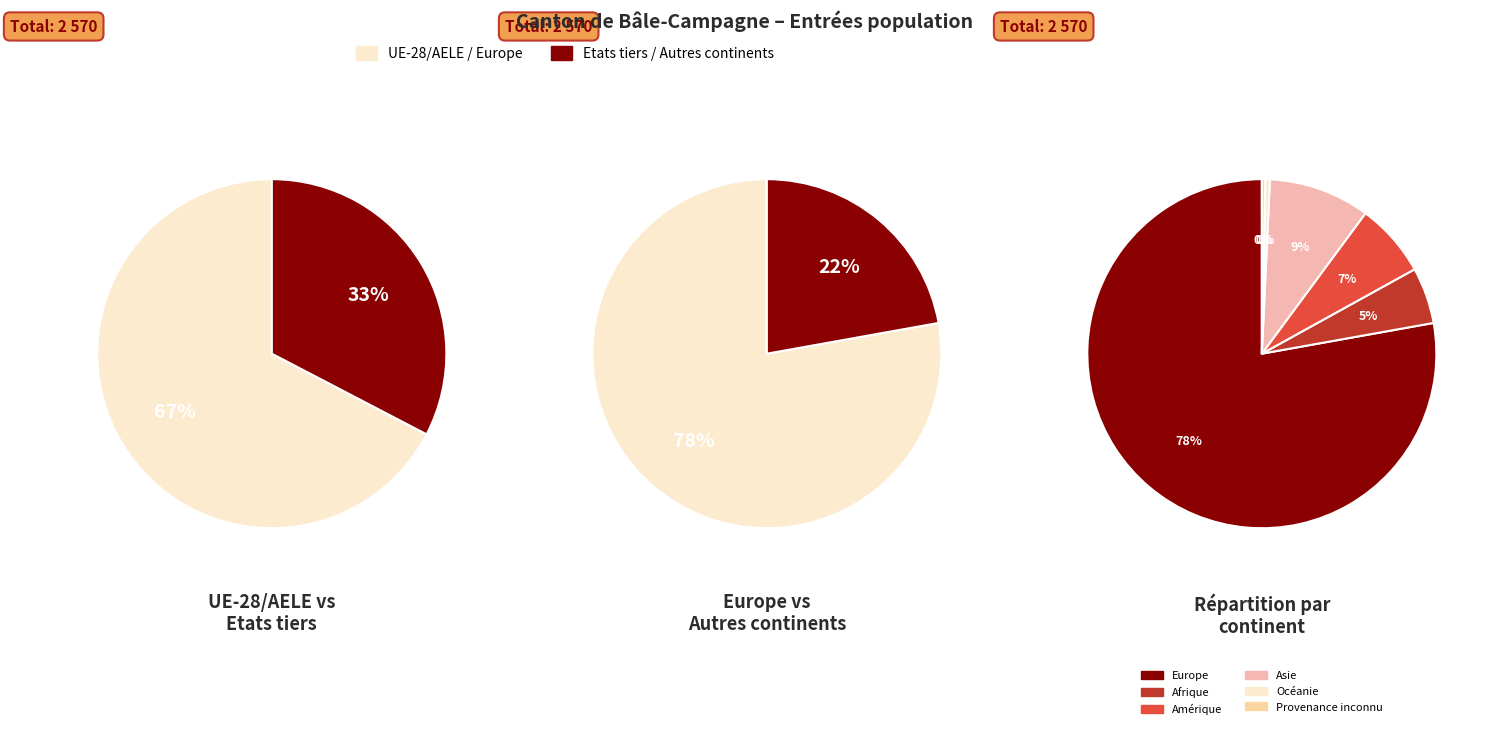

Which category accounts for the majority?

Europe